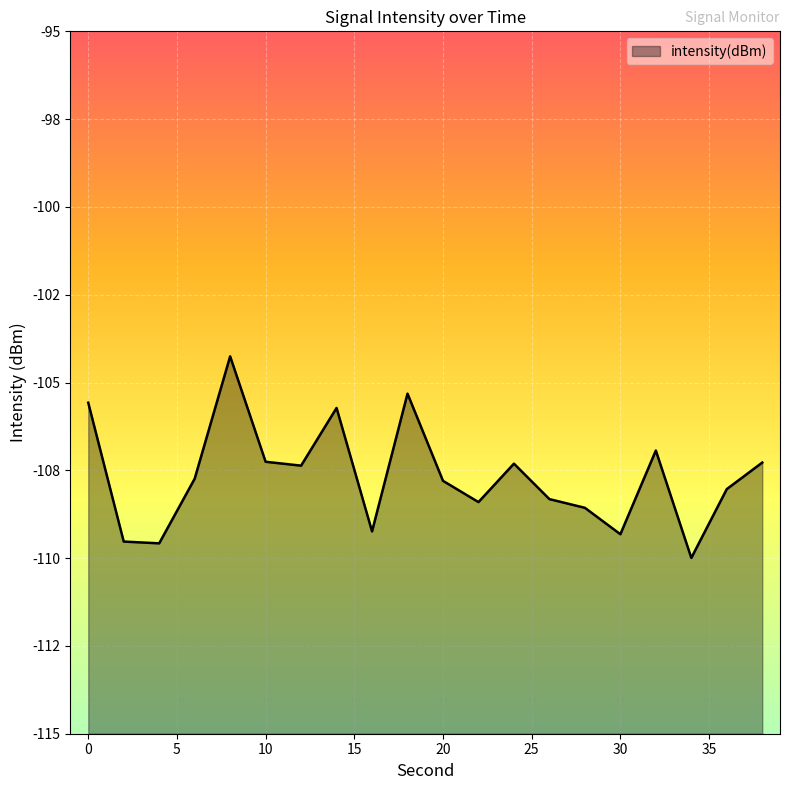

At which category does the data reach its first local valley?

4